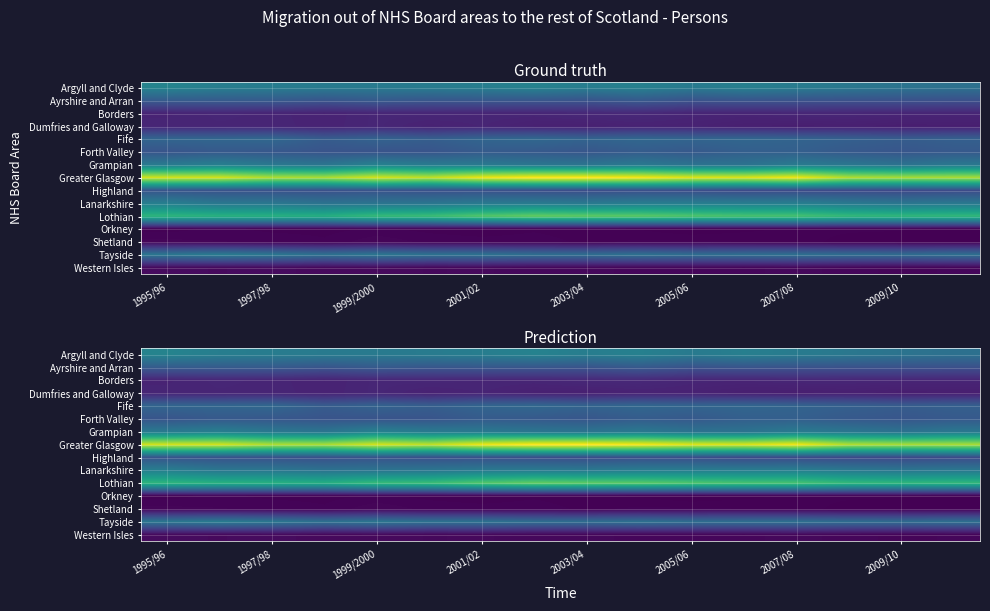

What is the minimum value shown in the chart?

337